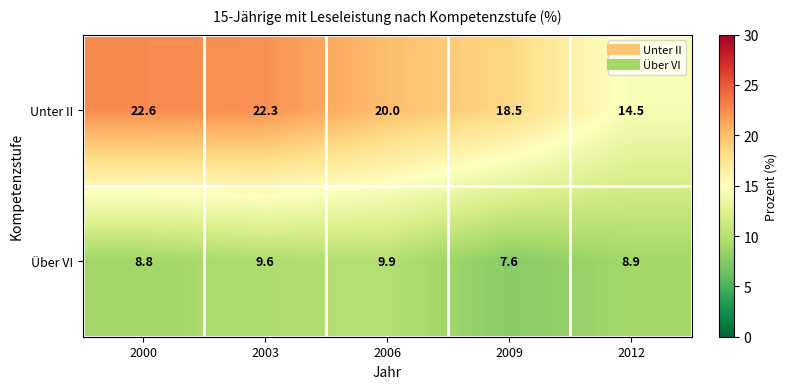

At which category does the chart reach its minimum across all series?

2009